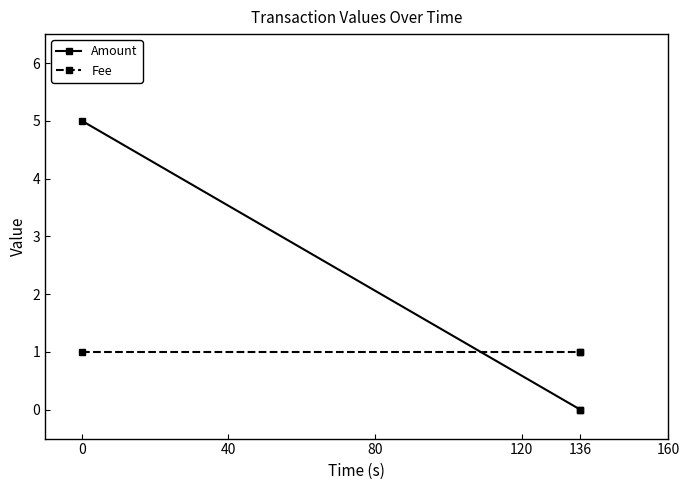

Is the value of Amount at 136 greater than the value of Fee at 0?

No